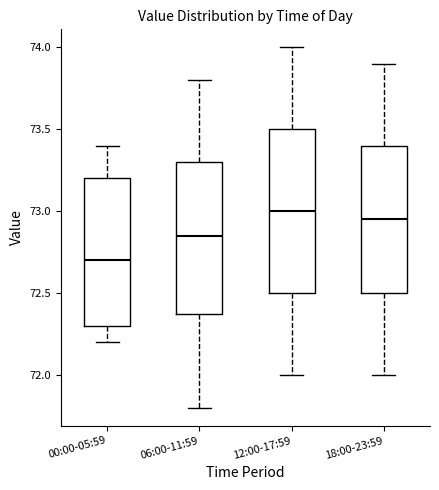

Where does the upper whisker of the box for 18:00-23:59 end on the y-axis? The values are not printed on the chart, so give them approximately, as read against the axis.

73.90